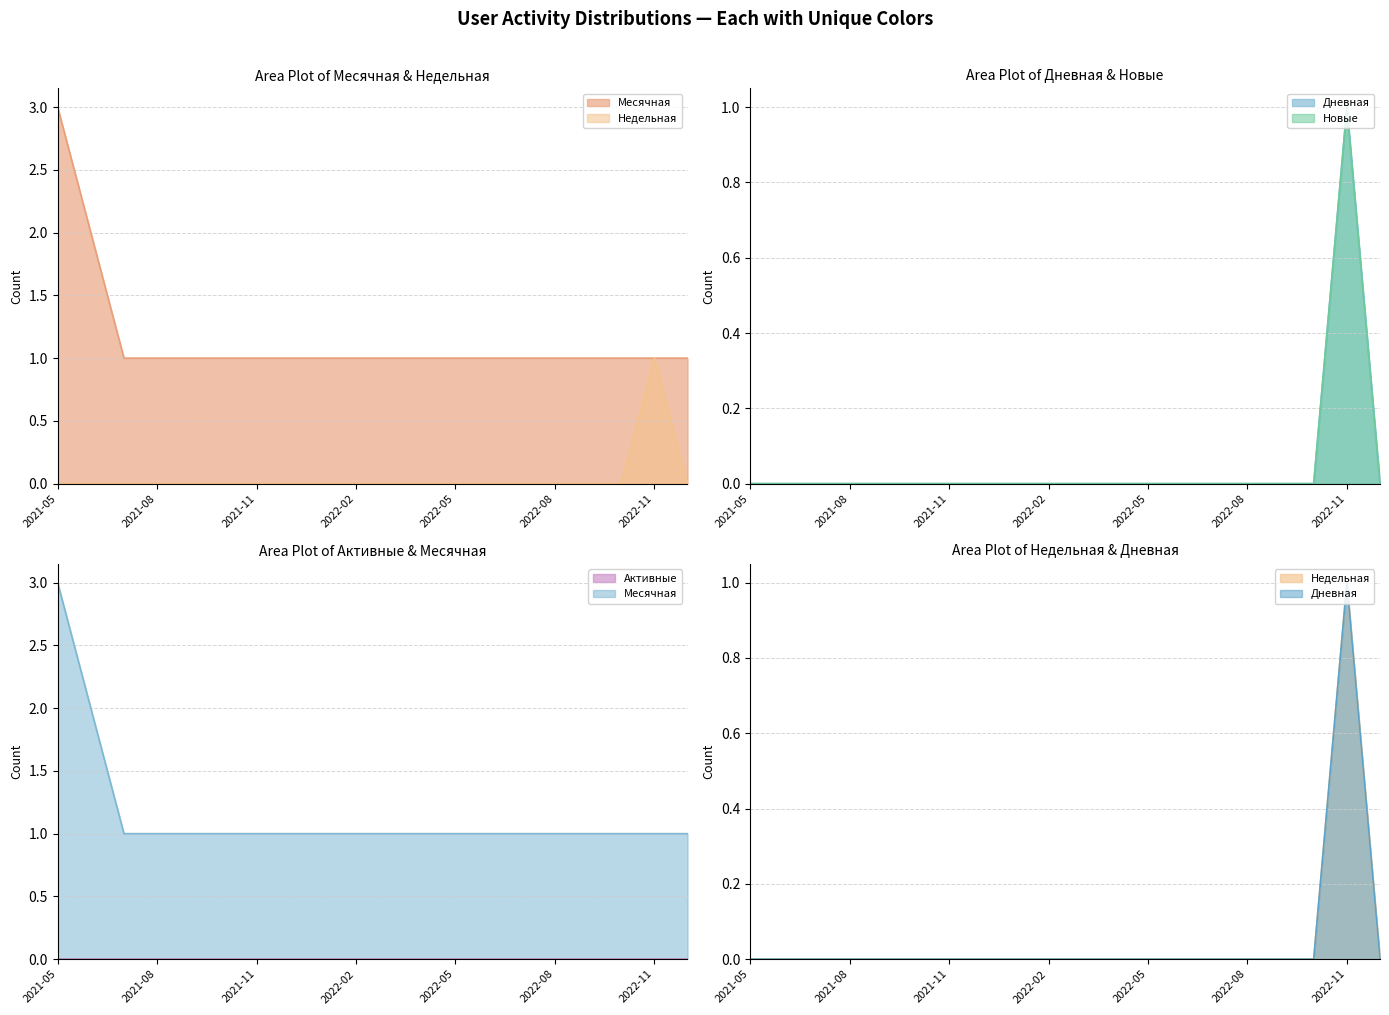

How many values in the Дневная series exceed 0?

1